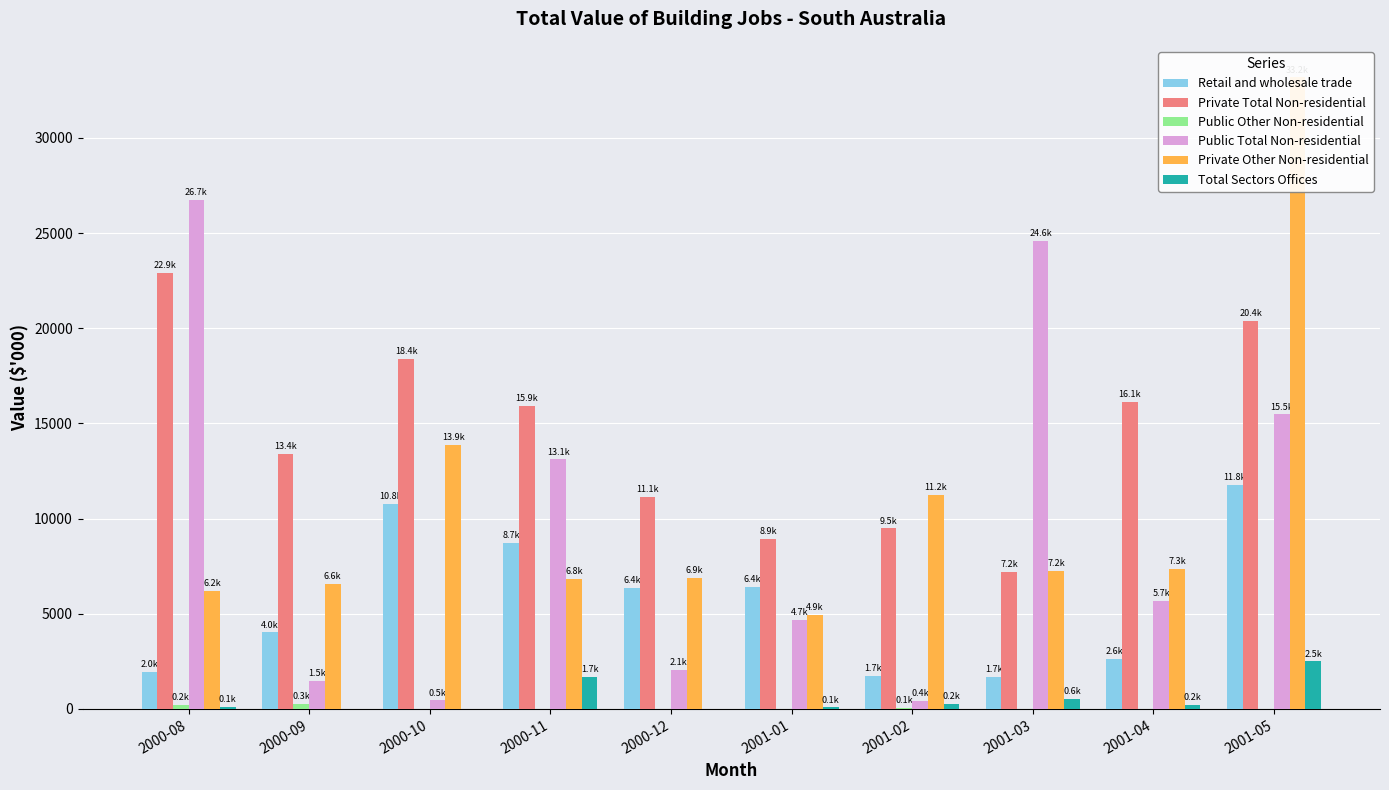

What is the maximum value for Retail and wholesale trade?

11787